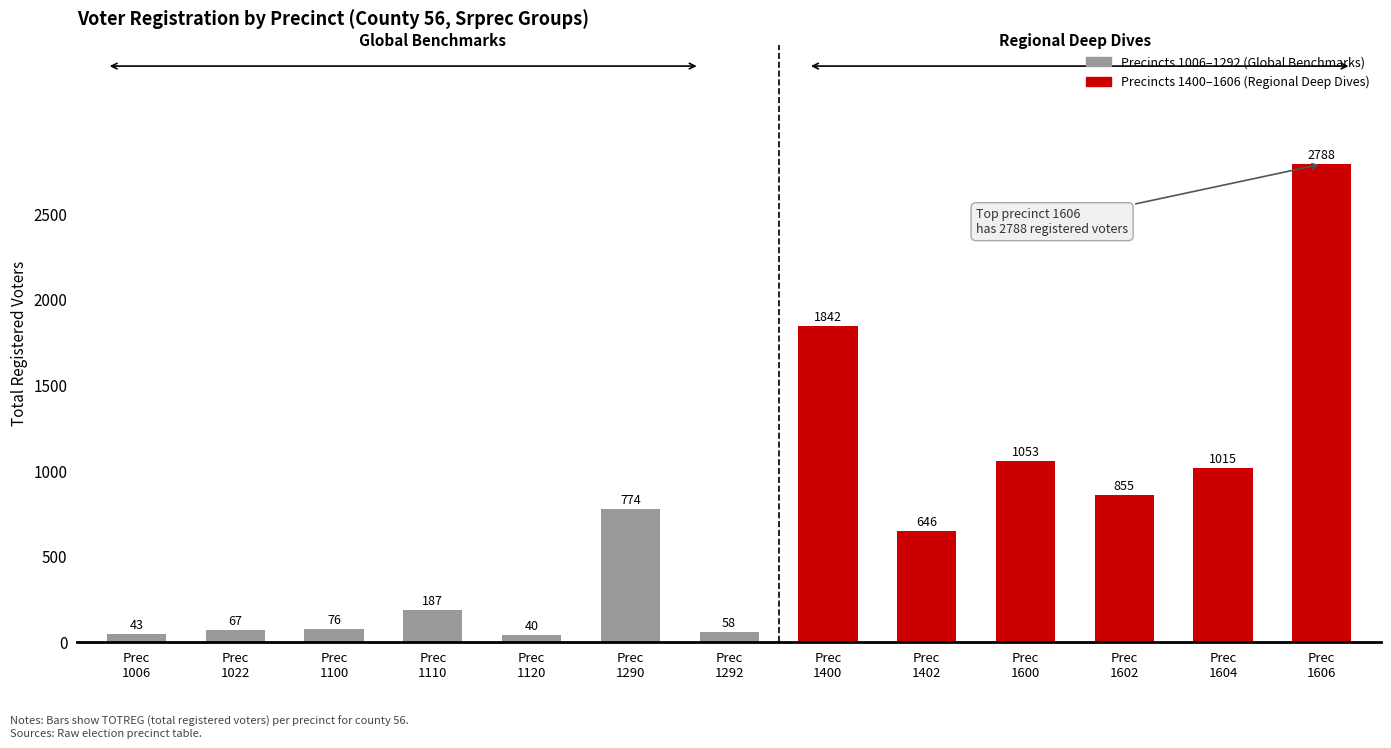

List the labels in order of value, smallest first.

Prec
1120, Prec
1006, Prec
1292, Prec
1022, Prec
1100, Prec
1110, Prec
1402, Prec
1290, Prec
1602, Prec
1604, Prec
1600, Prec
1400, Prec
1606